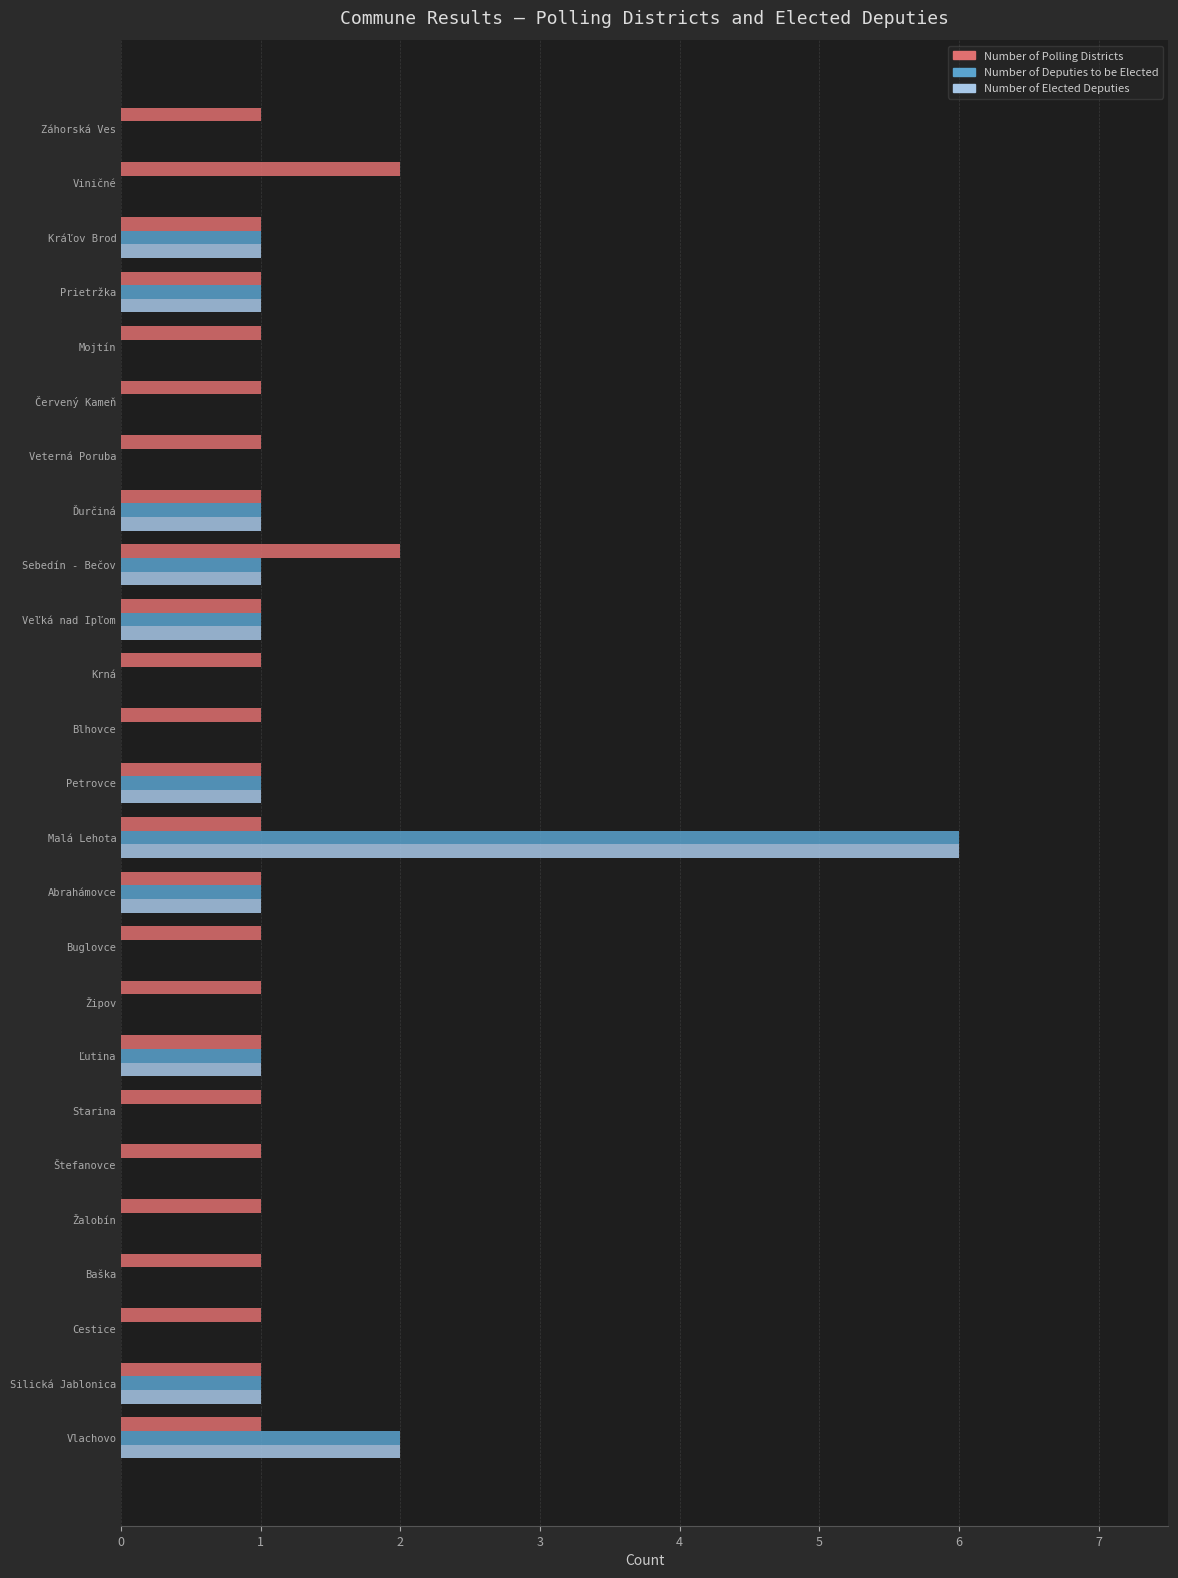

What is the total value across all series at Sebedín - Bečov?

4